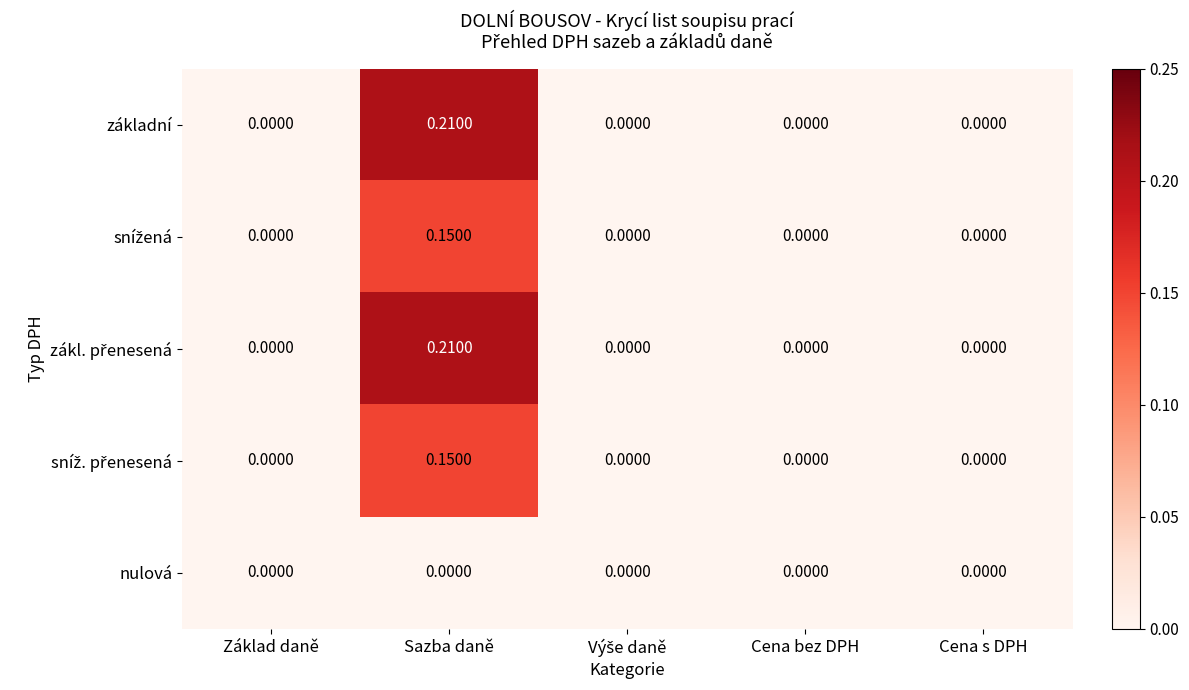

At which category is the sum across all series the highest?

Sazba daně